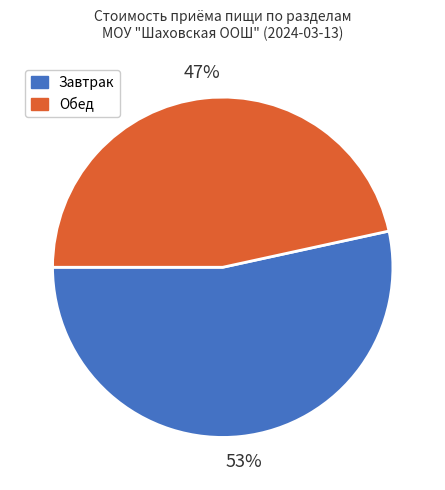

True or false: Завтрак accounts for 60% of the total.

False